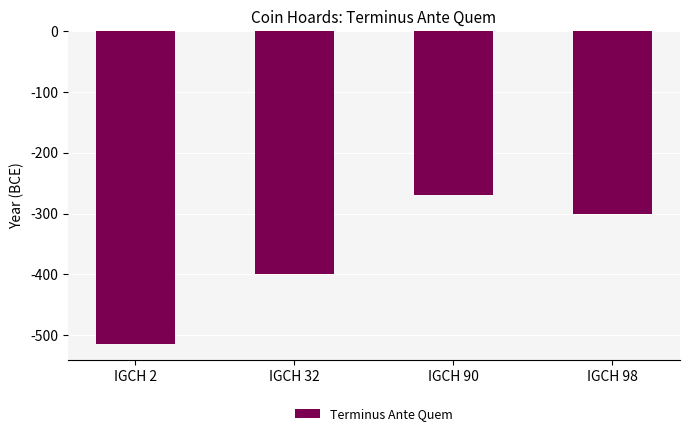

True or false: the data shows -300 at IGCH 98.

True